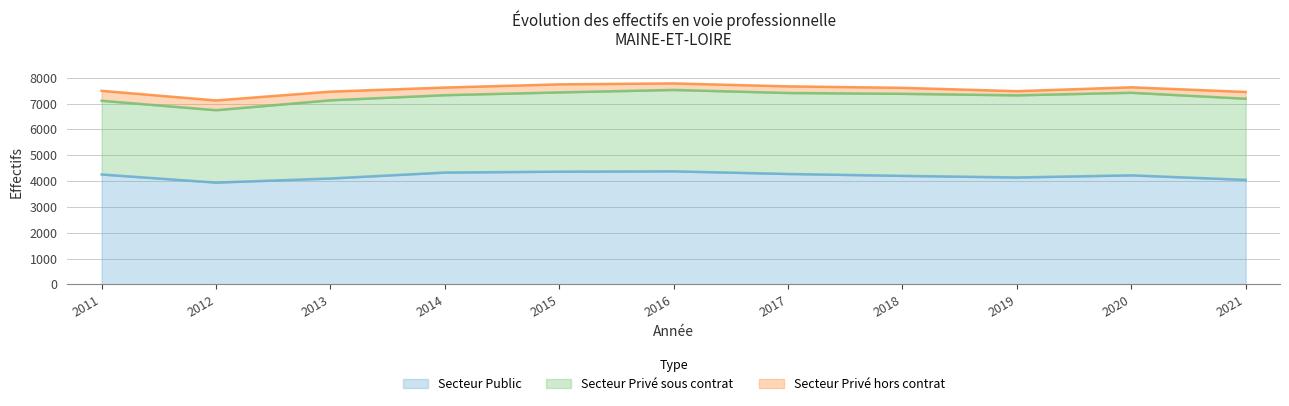

What is the sum of all Secteur Privé sous contrat values?

33719